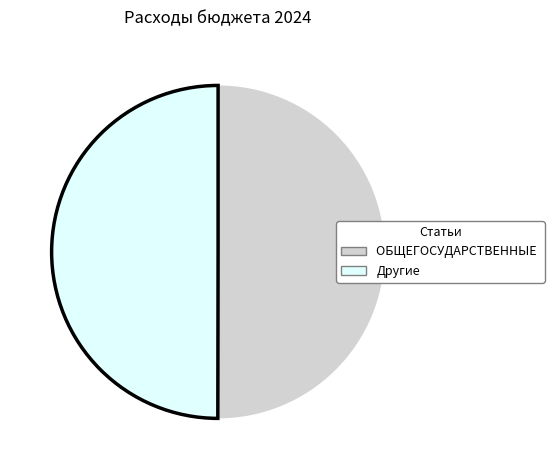

How many segments does this pie chart have?

2